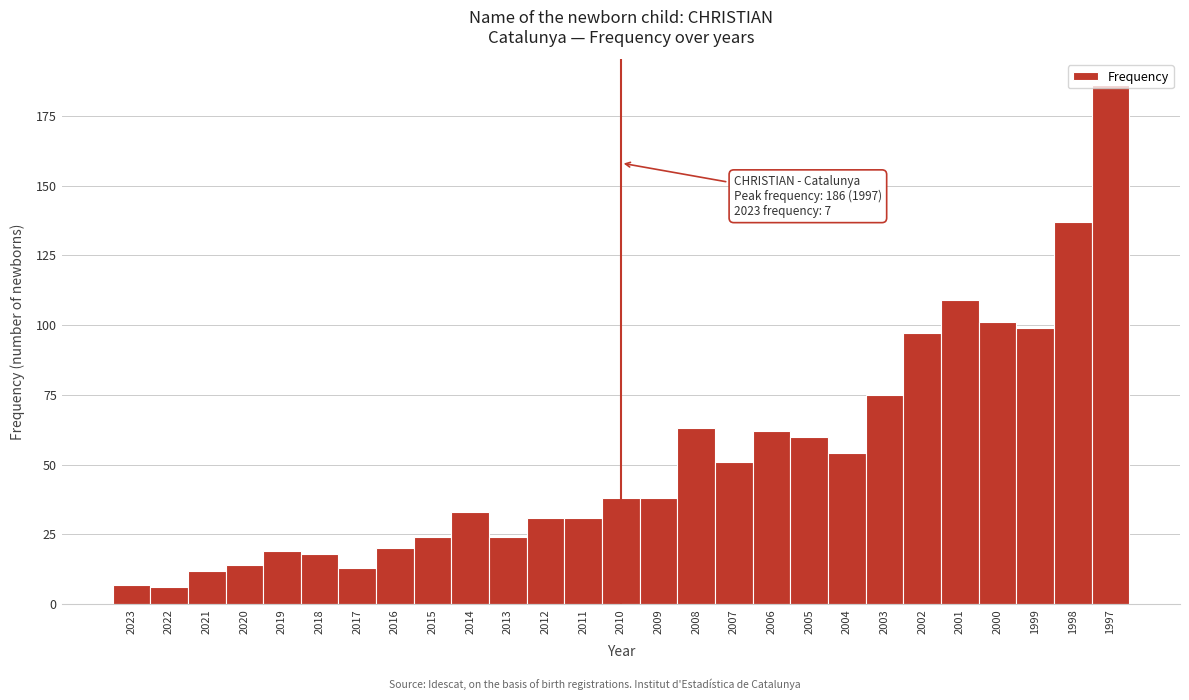

What is the difference between the maximum and second lowest values?

179